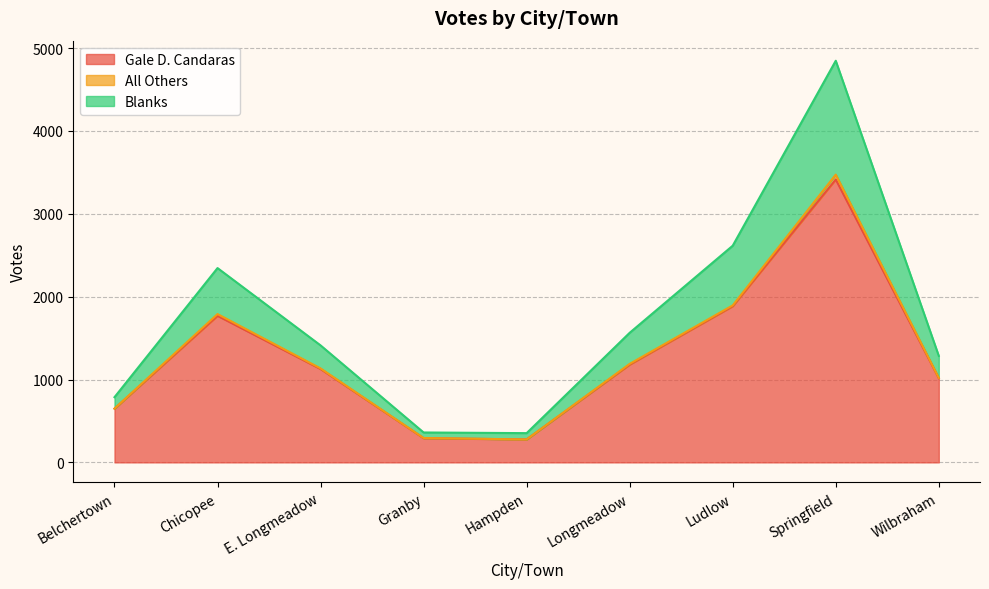

The value of Gale D. Candaras at Wilbraham is 1016. True or false?

True